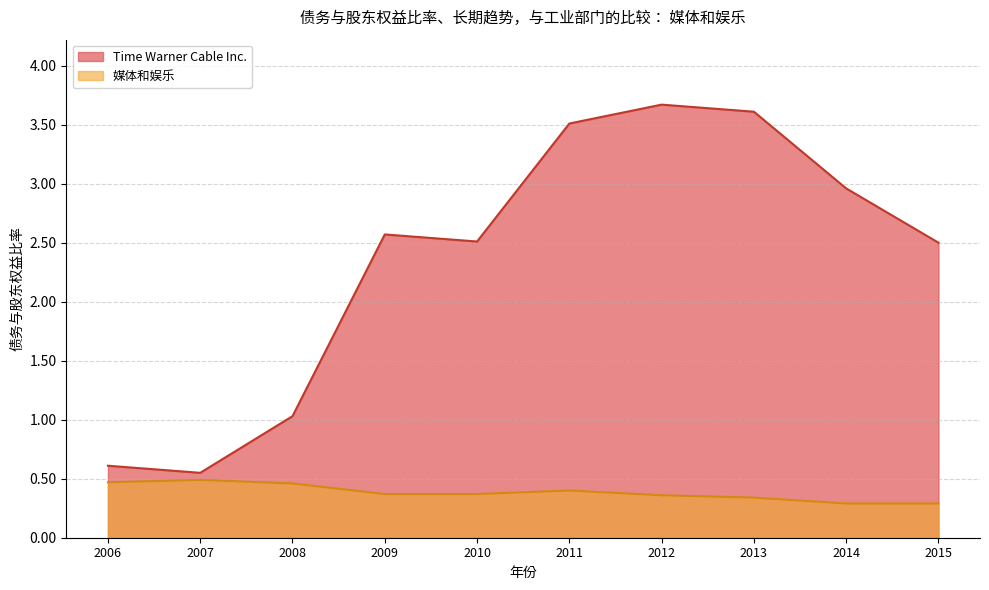

At which category does Time Warner Cable Inc. reach its first local peak?

2009